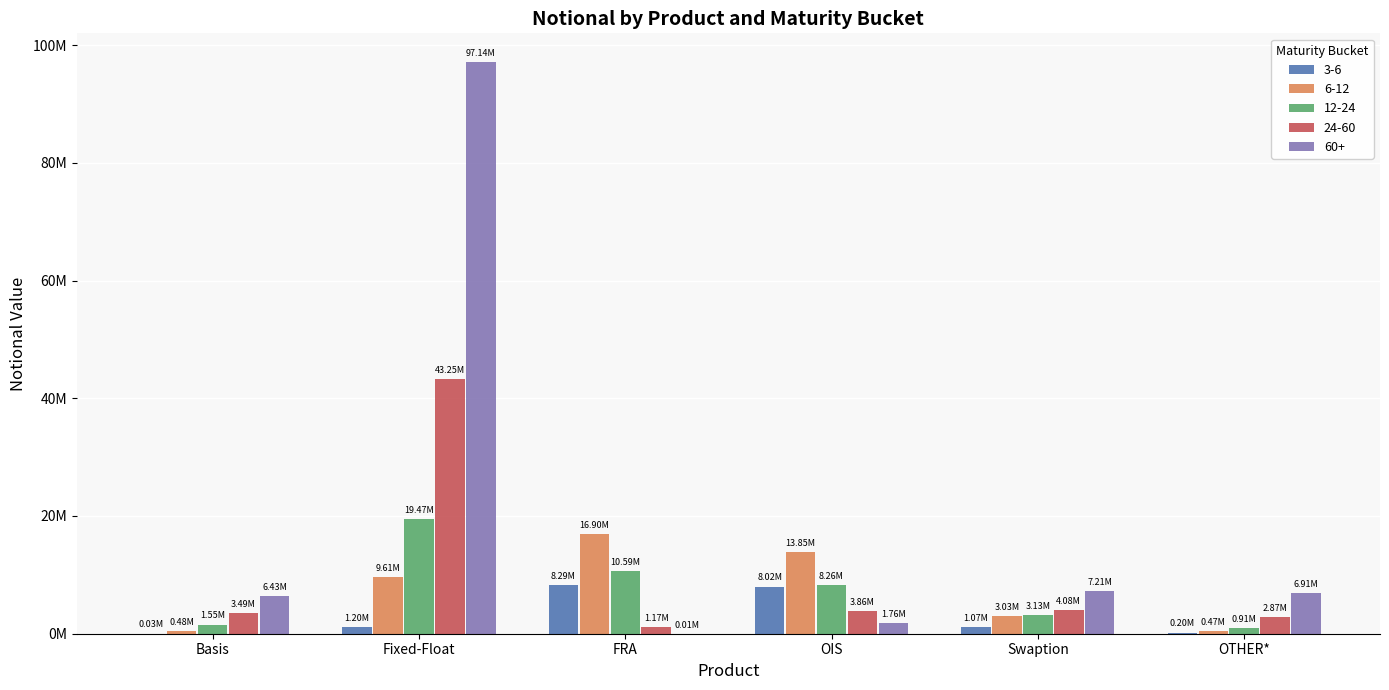

Is it true that 6-12 equals 3028939 at Swaption?

True